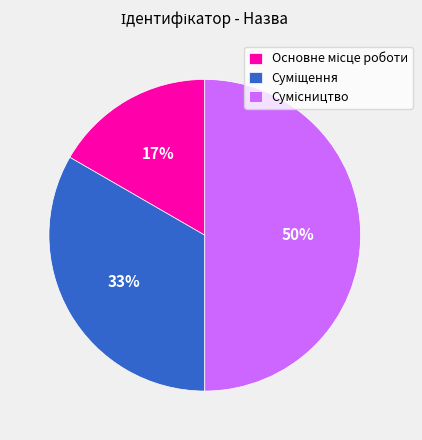

To the nearest percent, what is the average slice percentage?

33%